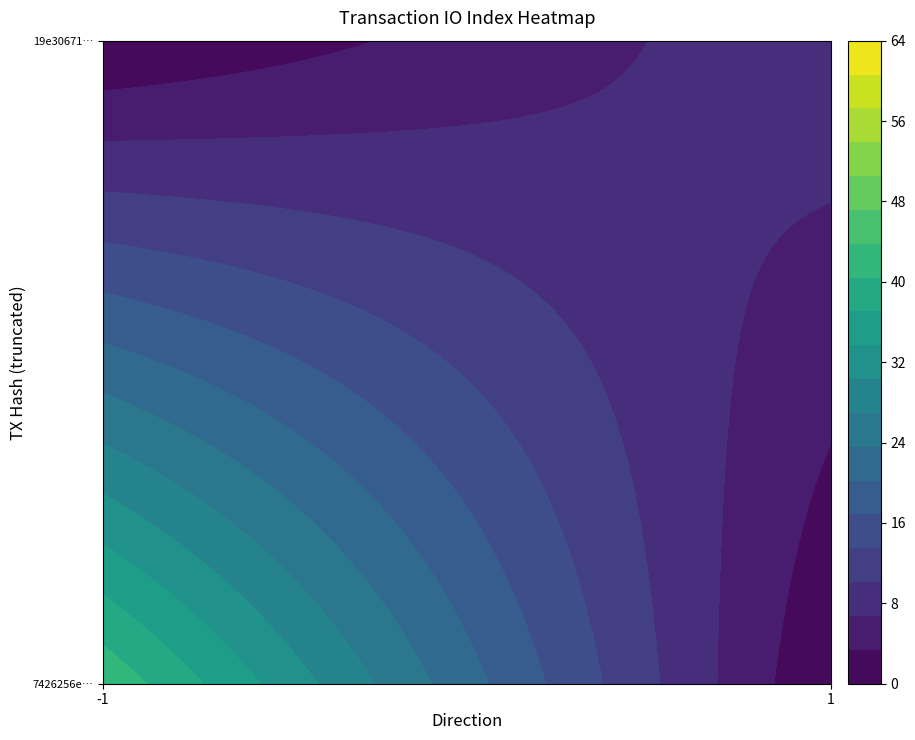

The value of 19e306715bc81de7a276d1f117d951706303491 at io_index is 9. True or false?

True